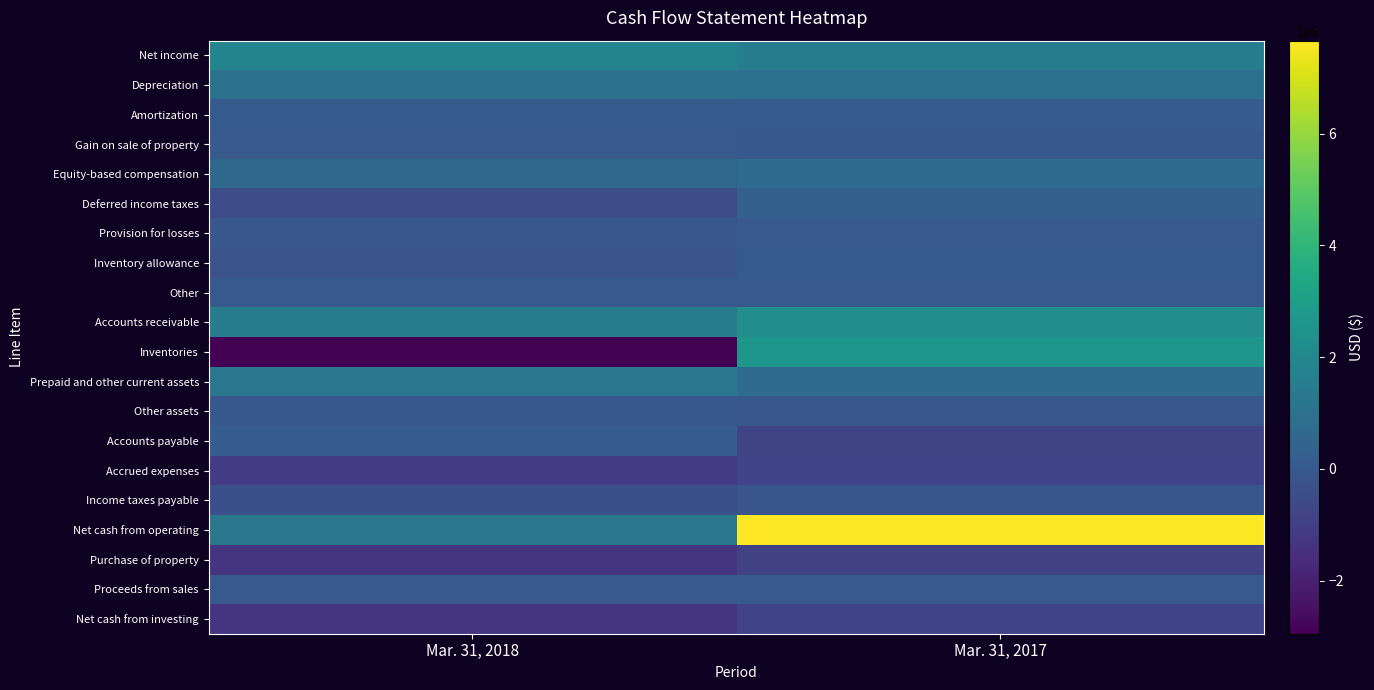

Reading left to right, list all the values displayed in this chart.

Net income: Mar. 31, 2018=1818990	Mar. 31, 2017=1534947
Depreciation: Mar. 31, 2018=1020783	Mar. 31, 2017=923903
Amortization: Mar. 31, 2018=48125	Mar. 31, 2017=132499
Gain on sale of property: Mar. 31, 2018=-300	Mar. 31, 2017=-21624
Equity-based compensation: Mar. 31, 2018=642785	Mar. 31, 2017=765554
Deferred income taxes: Mar. 31, 2018=-423322	Mar. 31, 2017=318682
Provision for losses: Mar. 31, 2018=-77000	Mar. 31, 2017=29000
Inventory allowance: Mar. 31, 2018=-231625	Mar. 31, 2017=72197
Other: Mar. 31, 2018=1978	Mar. 31, 2017=1308
Accounts receivable: Mar. 31, 2018=1521705	Mar. 31, 2017=2266241
Inventories: Mar. 31, 2018=-2951171	Mar. 31, 2017=2625416
Prepaid and other current assets: Mar. 31, 2018=1216336	Mar. 31, 2017=778364
Other assets: Mar. 31, 2018=-19903	Mar. 31, 2017=-52854
Accounts payable: Mar. 31, 2018=126012	Mar. 31, 2017=-771163
Accrued expenses: Mar. 31, 2018=-1059839	Mar. 31, 2017=-822955
Income taxes payable: Mar. 31, 2018=-368469	Mar. 31, 2017=-117476
Net cash from operating: Mar. 31, 2018=1265085	Mar. 31, 2017=7662039
Purchase of property: Mar. 31, 2018=-1366767	Mar. 31, 2017=-837895
Proceeds from sales: Mar. 31, 2018=300	Mar. 31, 2017=31978
Net cash from investing: Mar. 31, 2018=-1366467	Mar. 31, 2017=-805917